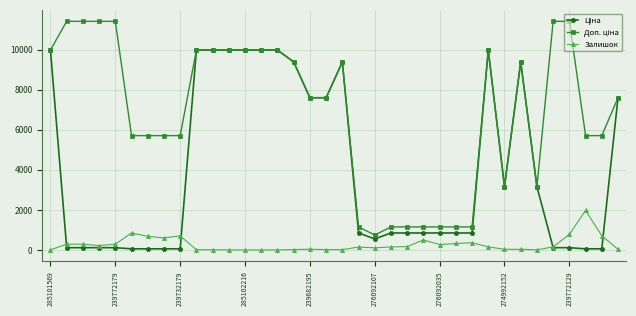

How many series are shown in this chart?

3